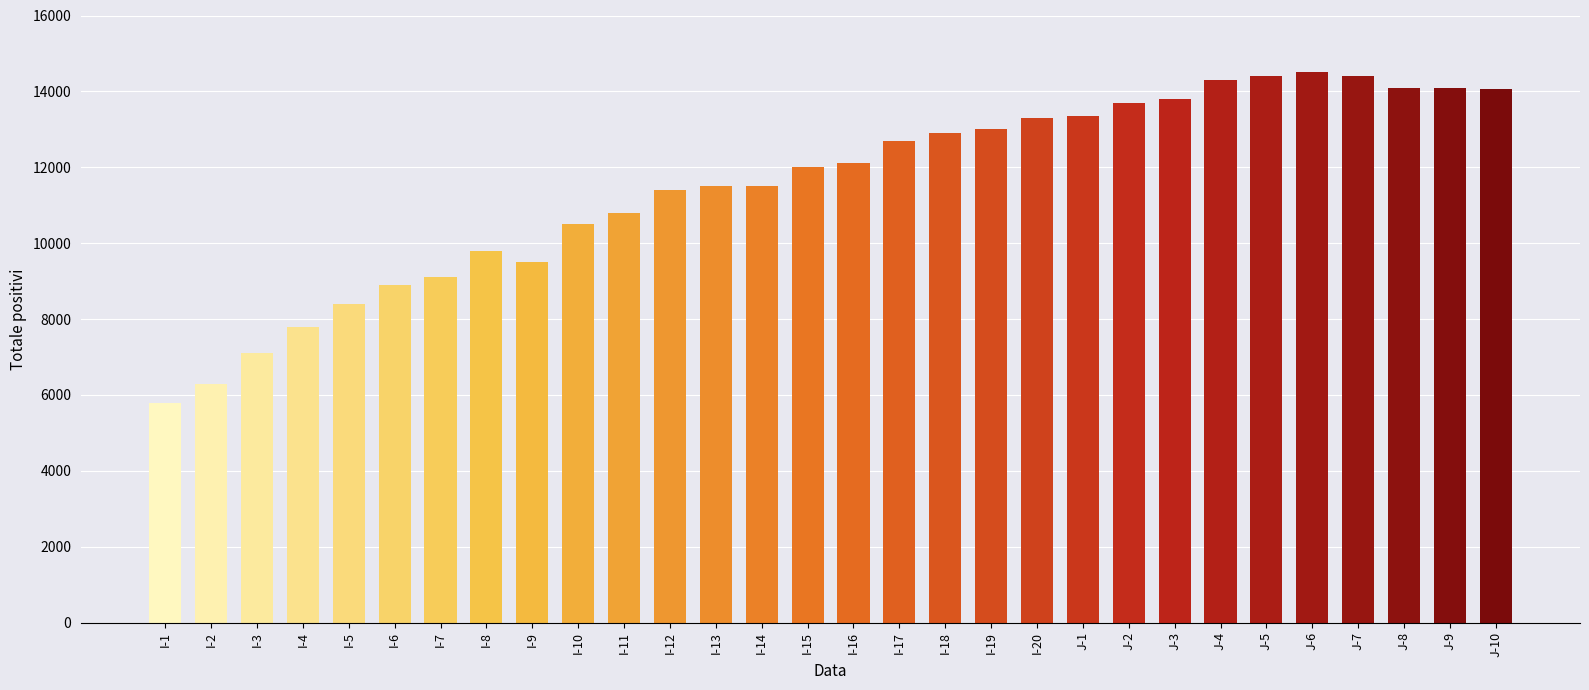

Which has a higher value, J-4 or I-9?

J-4